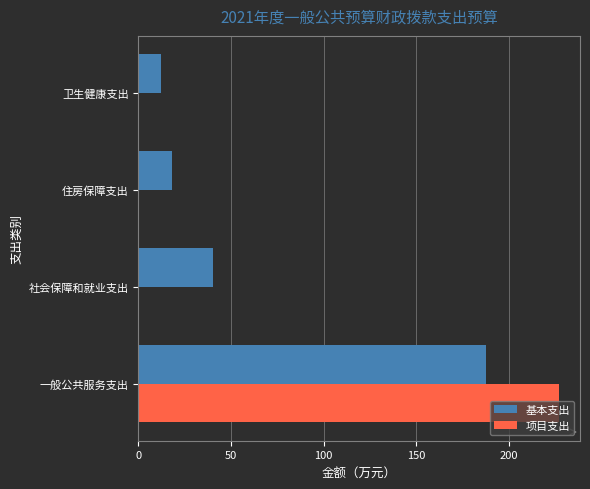

The value of 基本支出 at 住房保障支出 is 28.5. True or false?

False